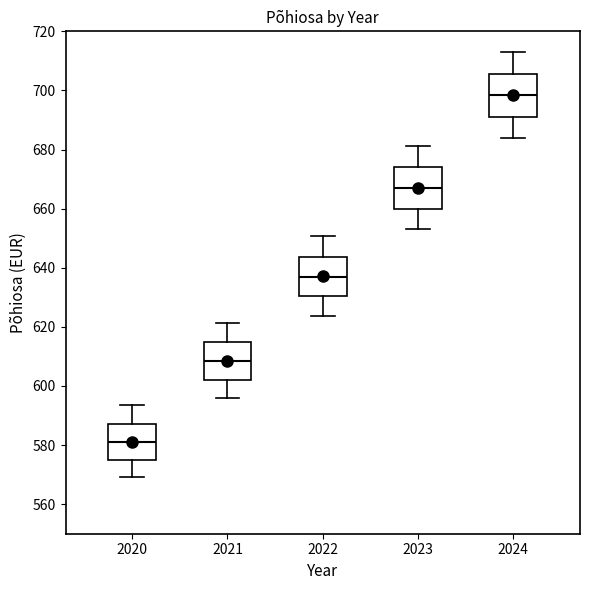

Reading left to right, transcribe this box plot: for each box, give where its median line is, the range the box spans, and where its two whiskers end, as read against the y-axis. The values are not printed on the chart, so give them approximately, as read against the axis.

2020: median 582, box 576 to 588, whiskers 570 to 594
2021: median 608, box 602 to 614, whiskers 596 to 622
2022: median 638, box 630 to 644, whiskers 624 to 650
2023: median 666, box 660 to 674, whiskers 654 to 682
2024: median 698, box 692 to 706, whiskers 684 to 714